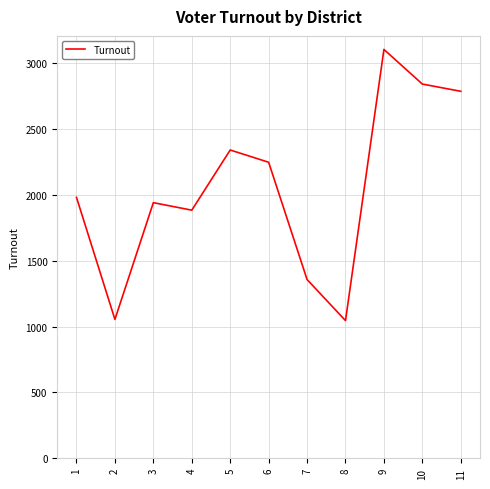

Between 2 and 10, which is larger?

10